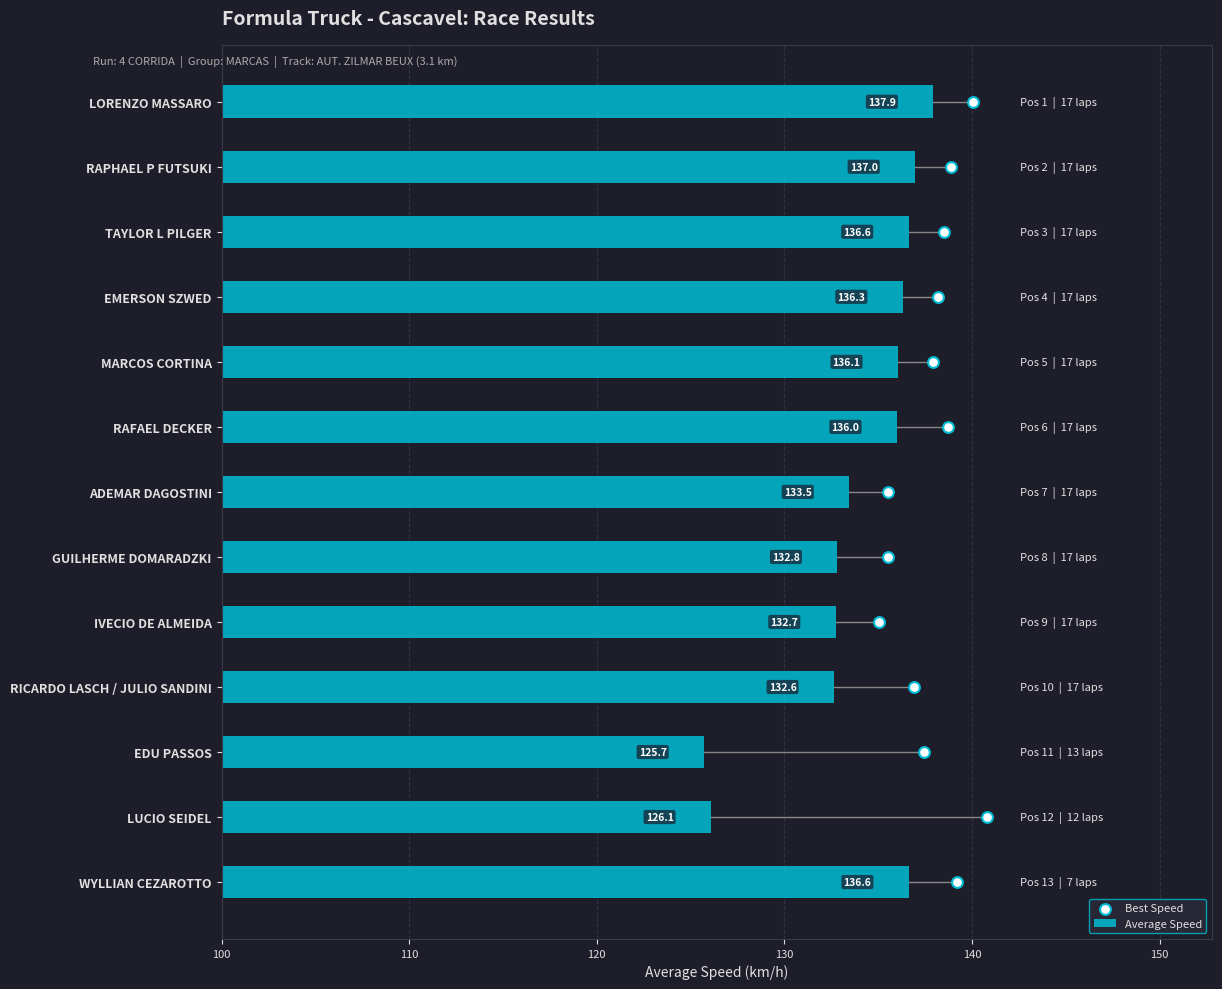

What are all the series names shown in the legend?

Average Speed, Best Speed